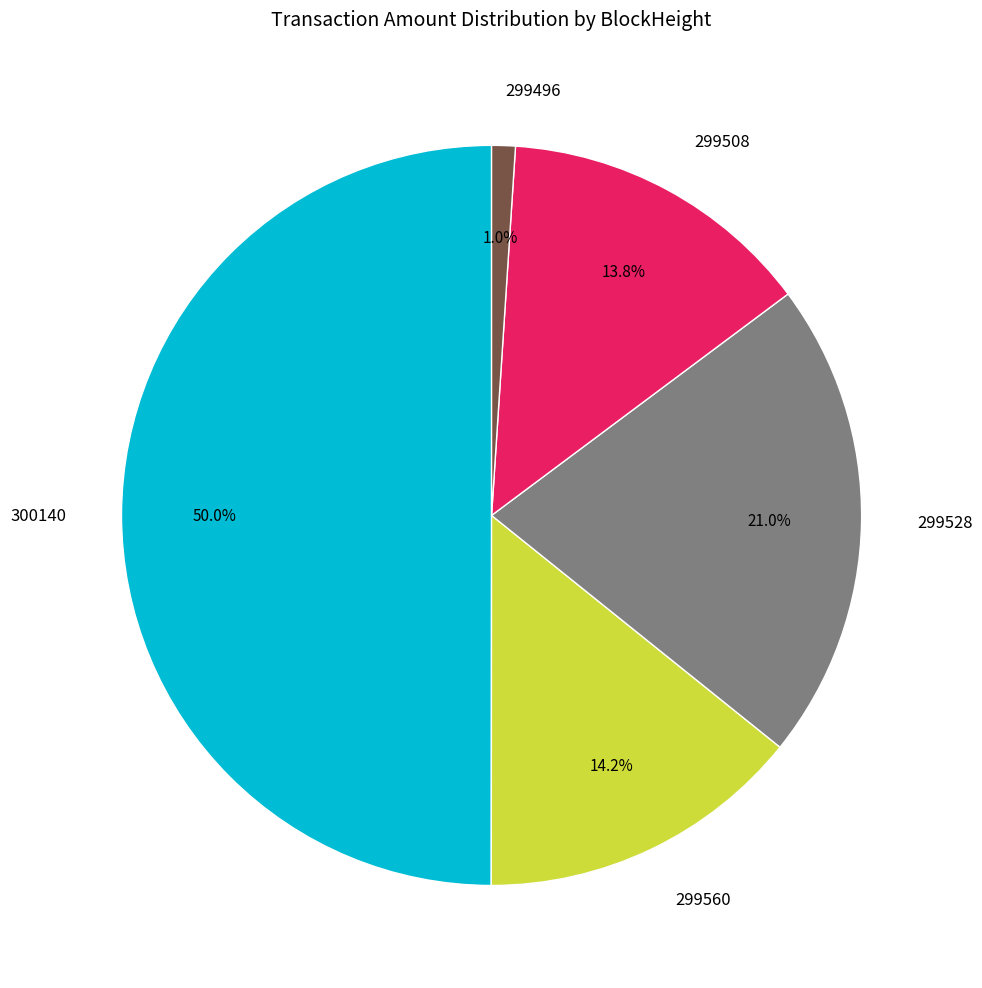

To the nearest percent, what is the combined percentage of 299508 and 299528?

35%